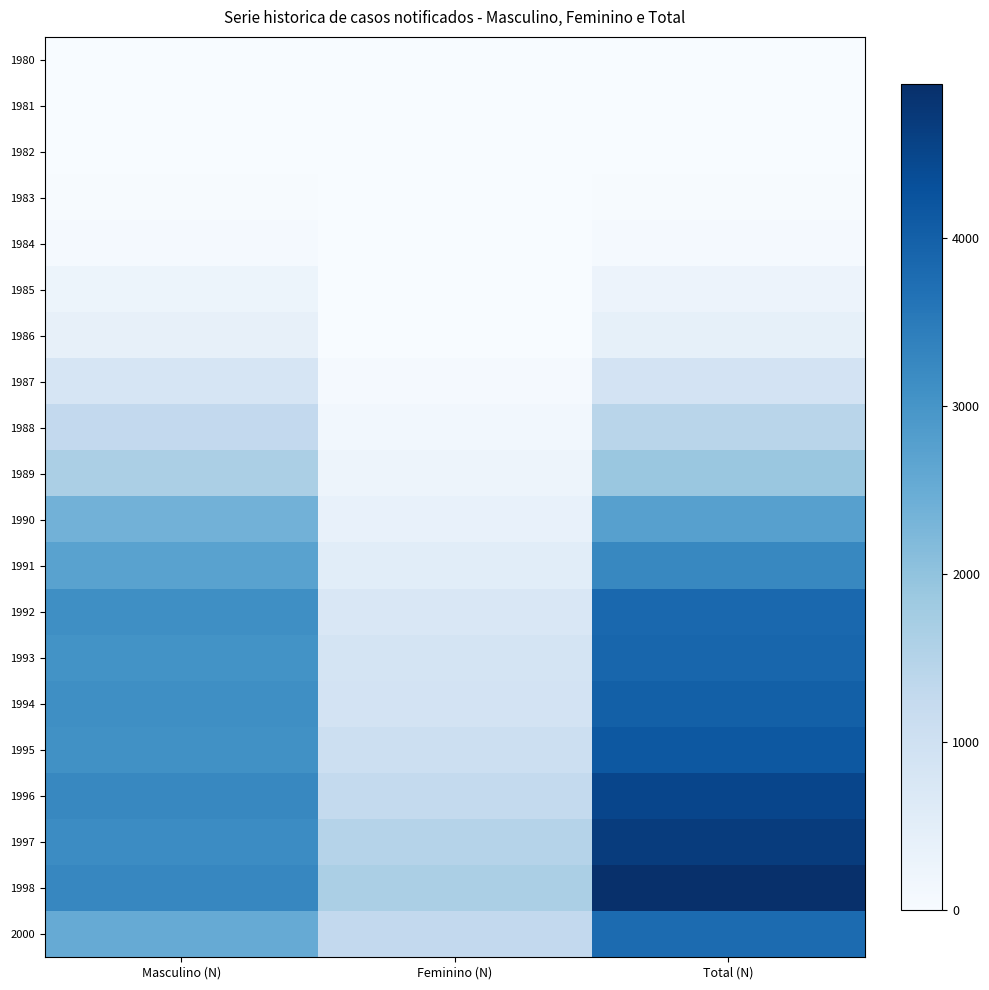

Rank the series by their maximum value, from highest to lowest.

1998, 1997, 1996, 1995, 1994, 1993, 1992, 2000, 1991, 1990, 1989, 1988, 1987, 1986, 1985, 1984, 1983, 1982, 1980, 1981